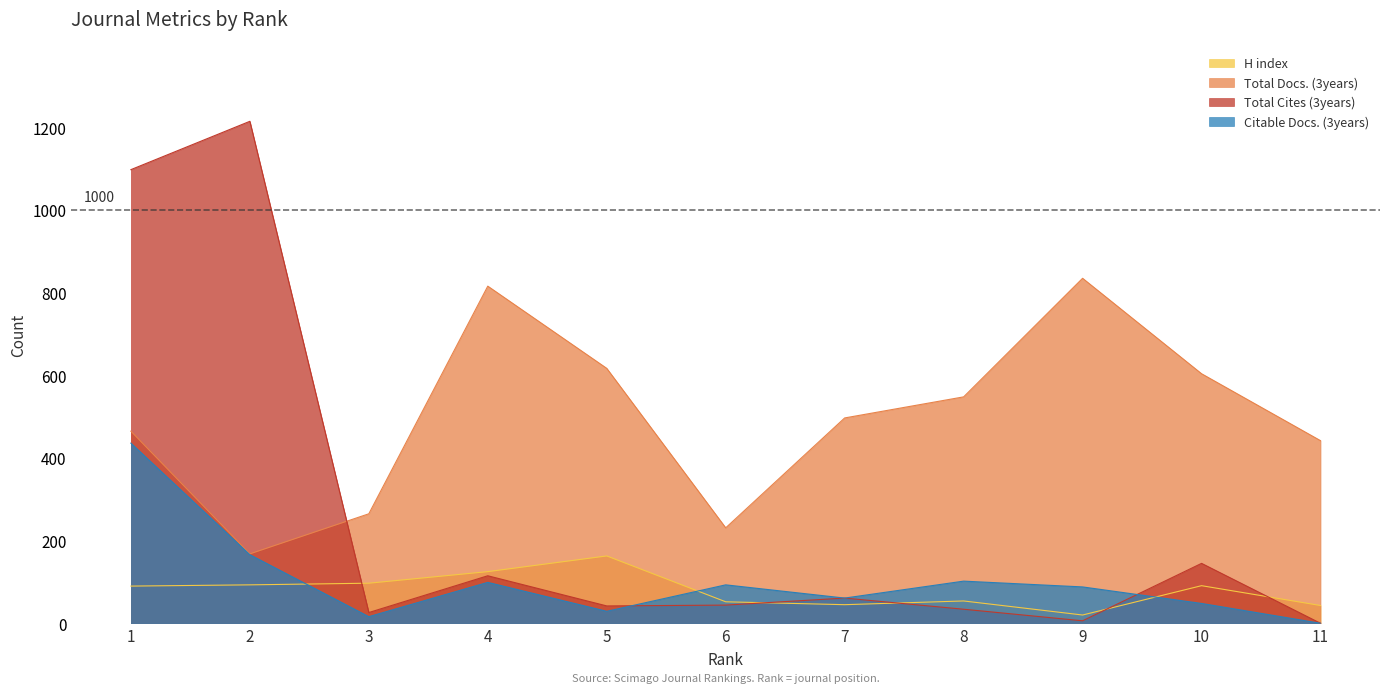

What is the value of the Citable Docs. (3years) point at the 2nd from the left?

166